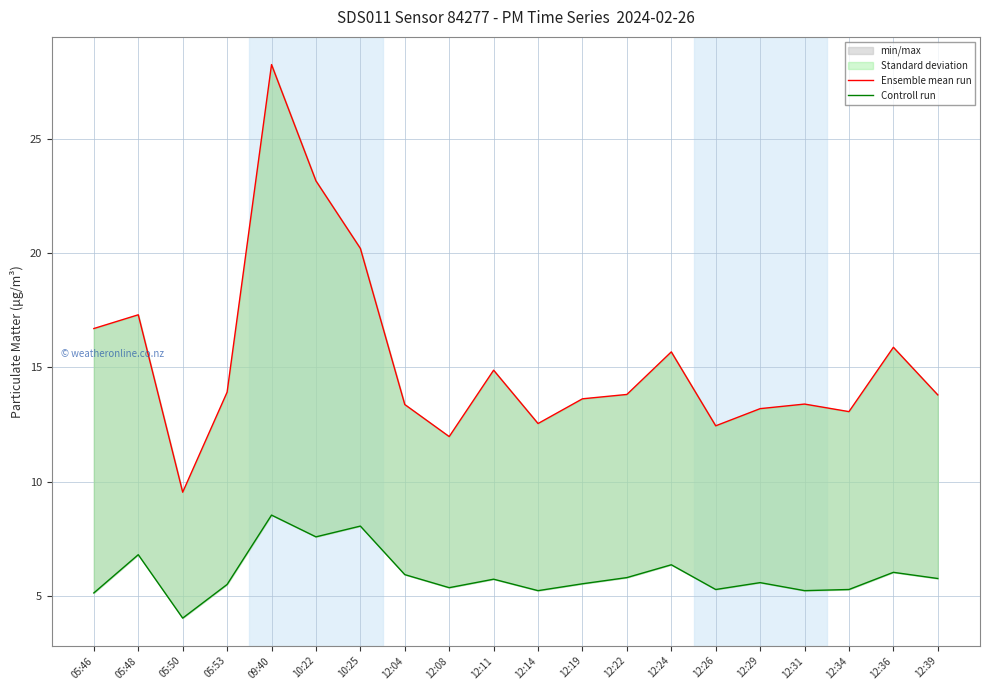

True or false: Ensemble mean run and Controll run cross at least once.

False